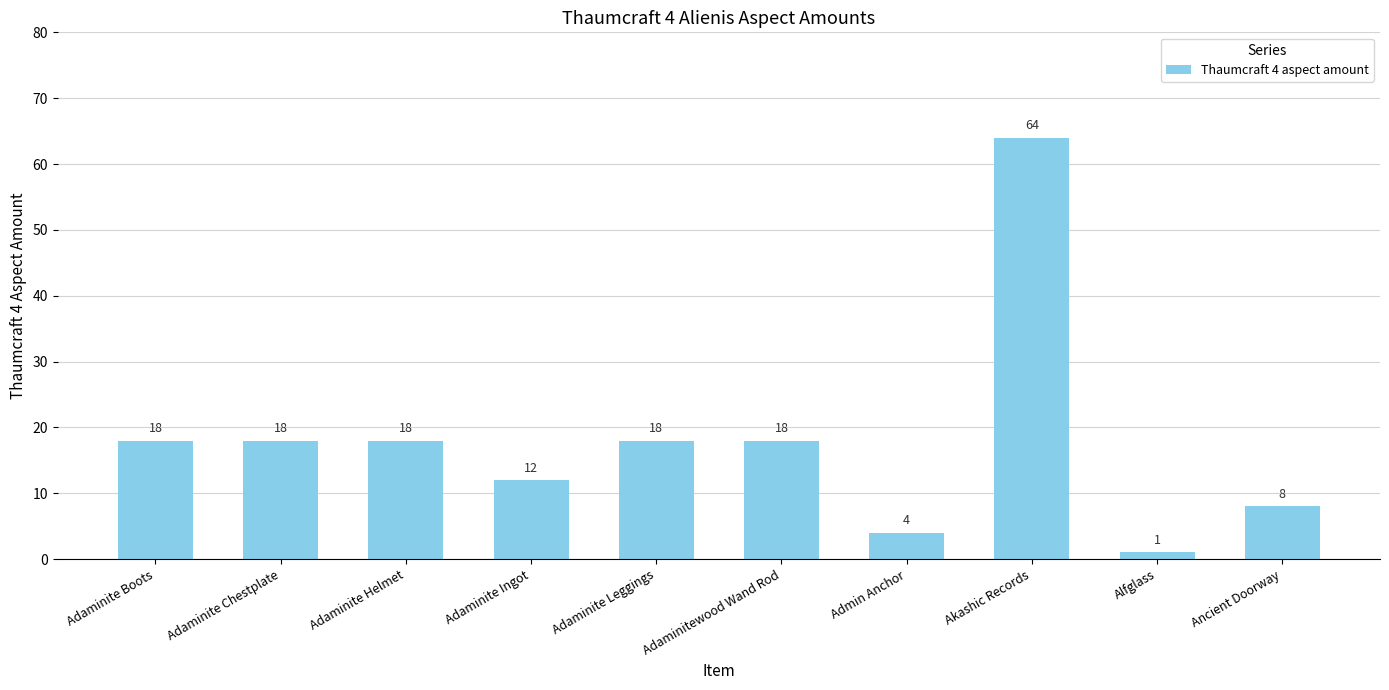

How many bars are there in total?

10